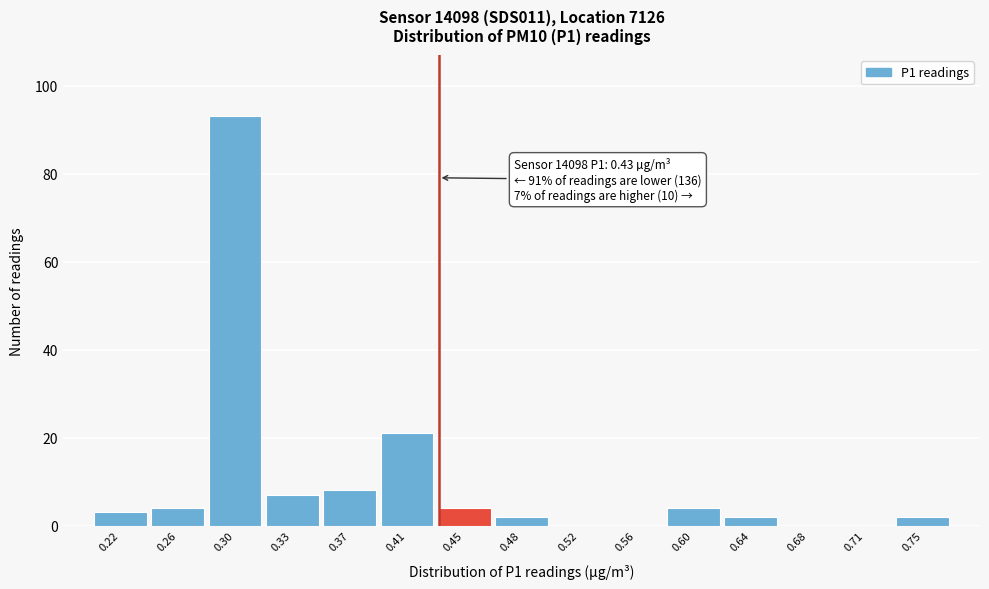

Over which range of the x-axis is the bar tallest?

0.276 to 0.314